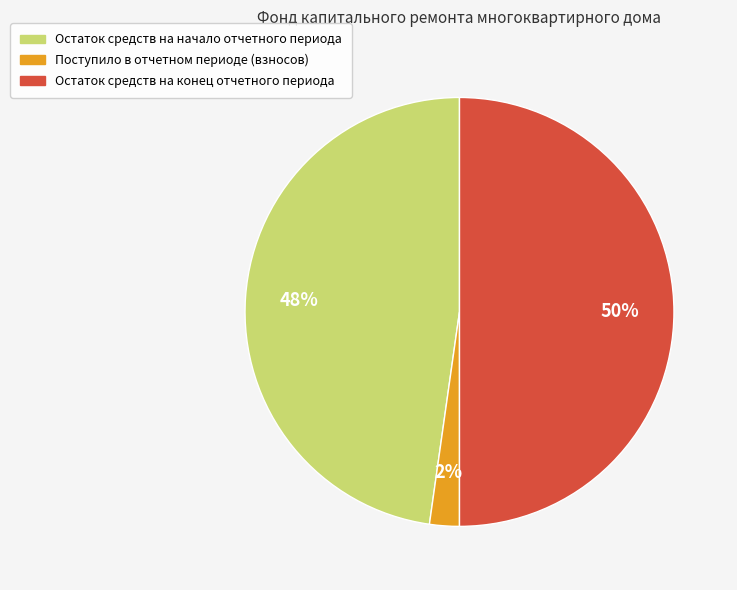

Combined, do Поступило в отчетном периоде (взносов) and Остаток средств на конец отчетного периода account for over 50%?

Yes